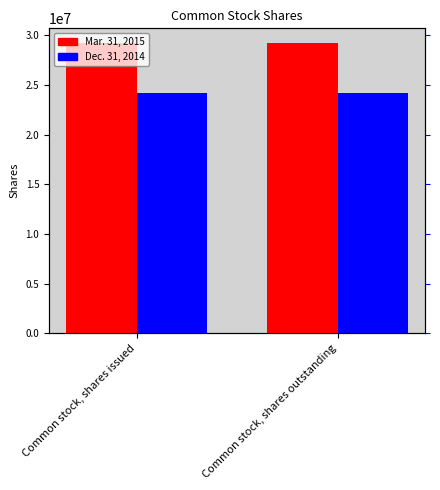

How many data points does each series have?

2